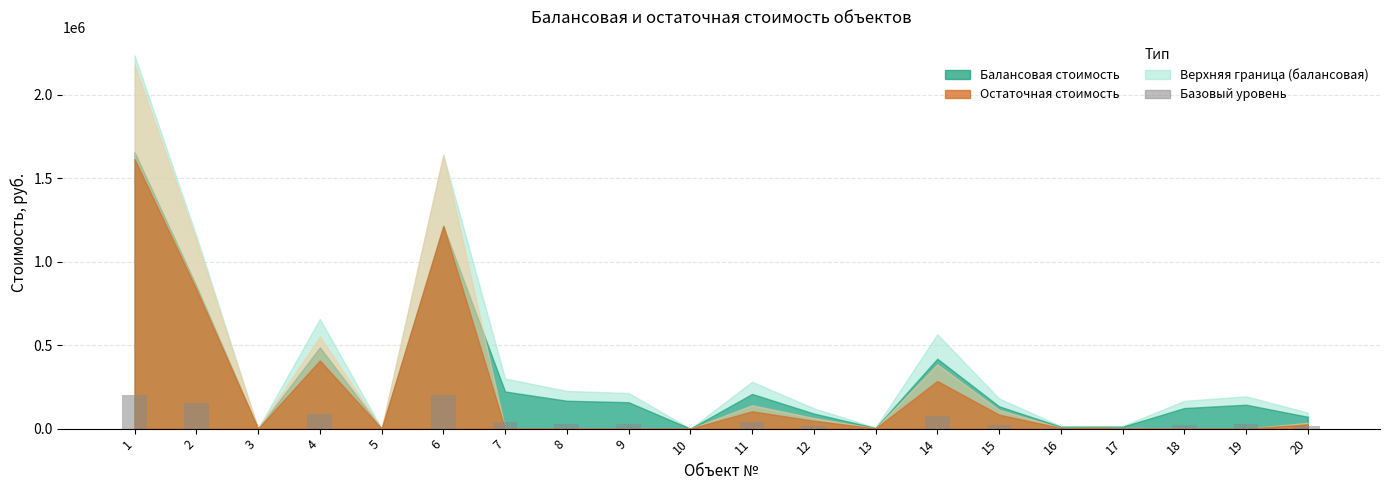

What is the sum of all values?

959156.3